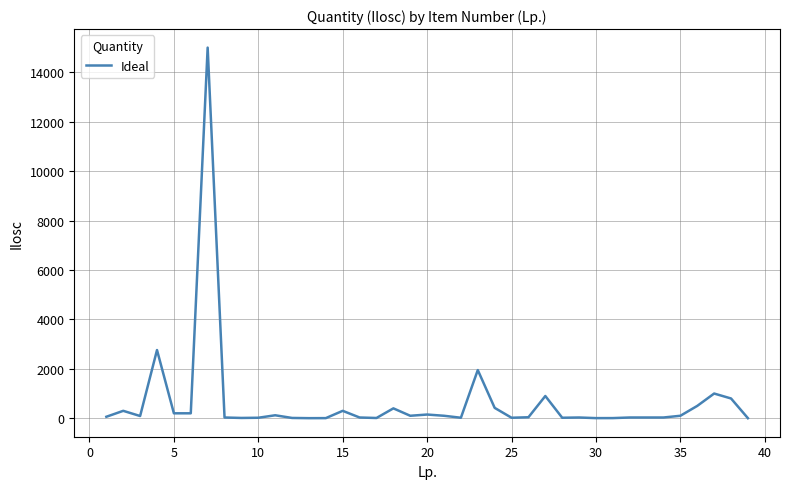

What is the maximum value shown in the chart?

15000